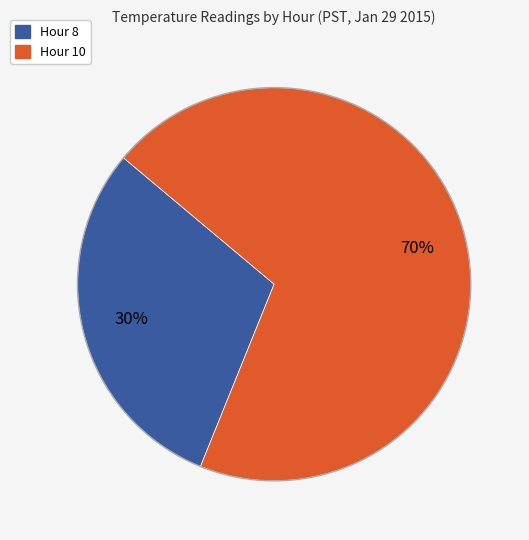

What is the smallest slice in the pie chart?

Hour 8